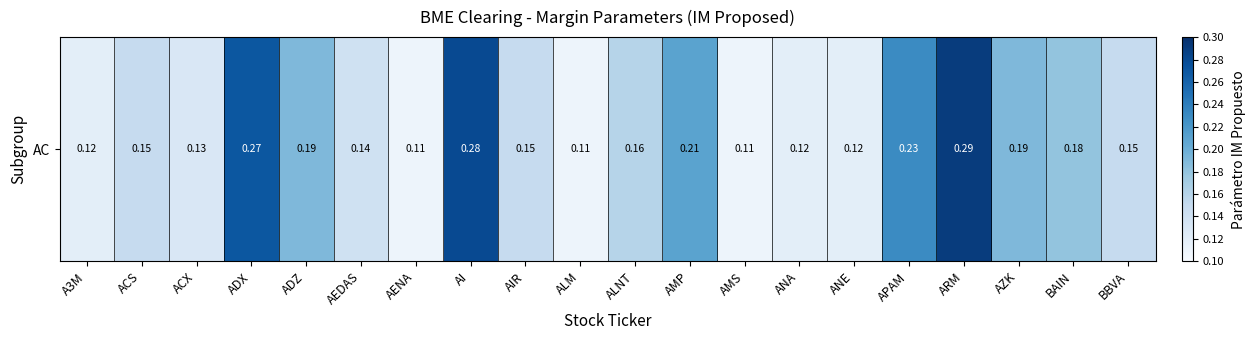

Reading left to right, list all the values displayed in this chart.

A3M=0.1	ACS=0.1	ACX=0.1	ADX=0.3	ADZ=0.2	AEDAS=0.1	AENA=0.1	AI=0.3	AIR=0.1	ALM=0.1	ALNT=0.2	AMP=0.2	AMS=0.1	ANA=0.1	ANE=0.1	APAM=0.2	ARM=0.3	AZK=0.2	BAIN=0.2	BBVA=0.1